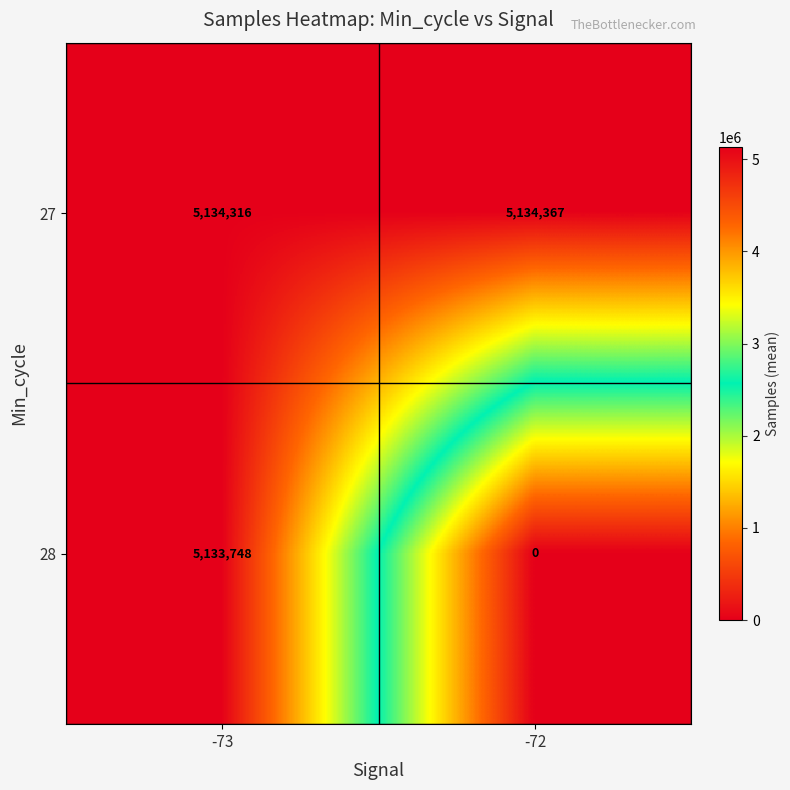

What is the approximate value of 27 at -73, to the nearest 5?

5134315